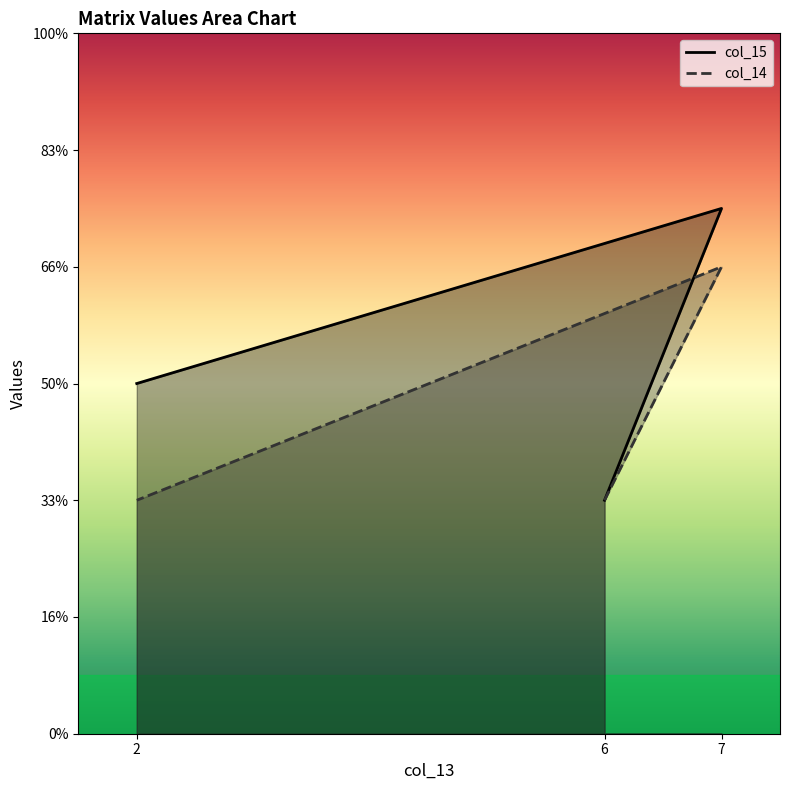

Reading right to left, extract all data points from this chart.

col_15: 2=6	7=9	6=4
col_14: 2=4	7=8	6=4